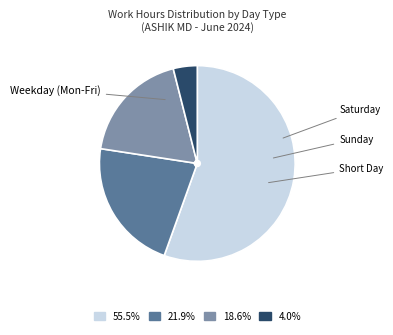

Does any single category account for the majority?

Yes